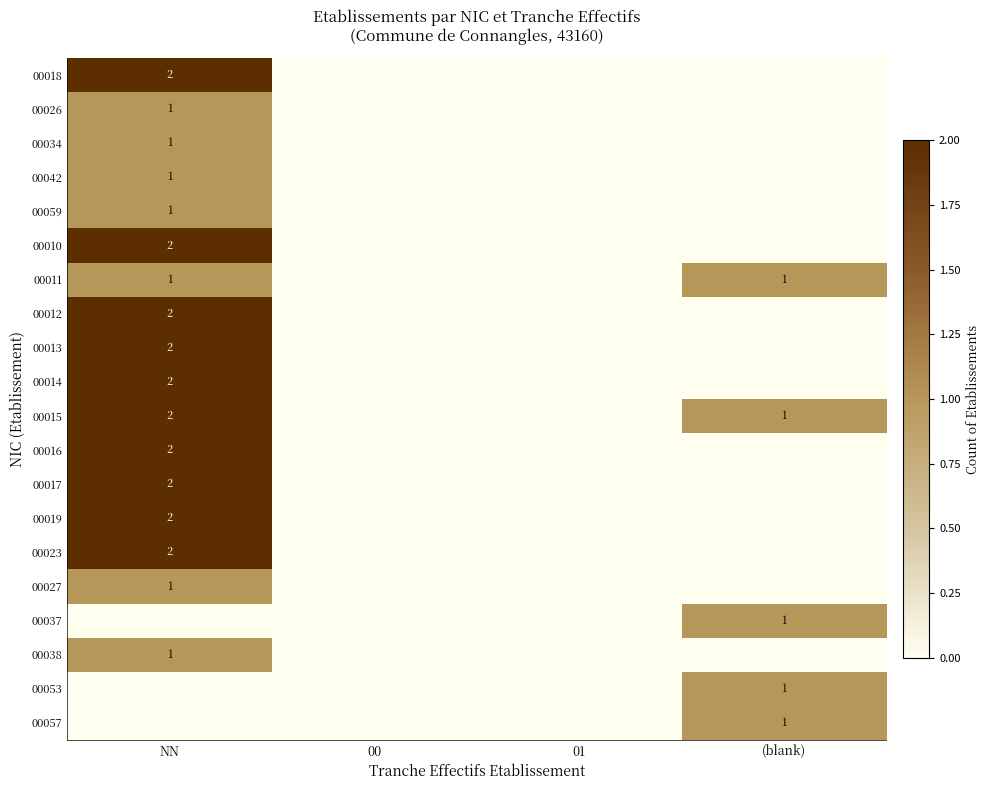

At how many categories does at least one series exceed 0?

2